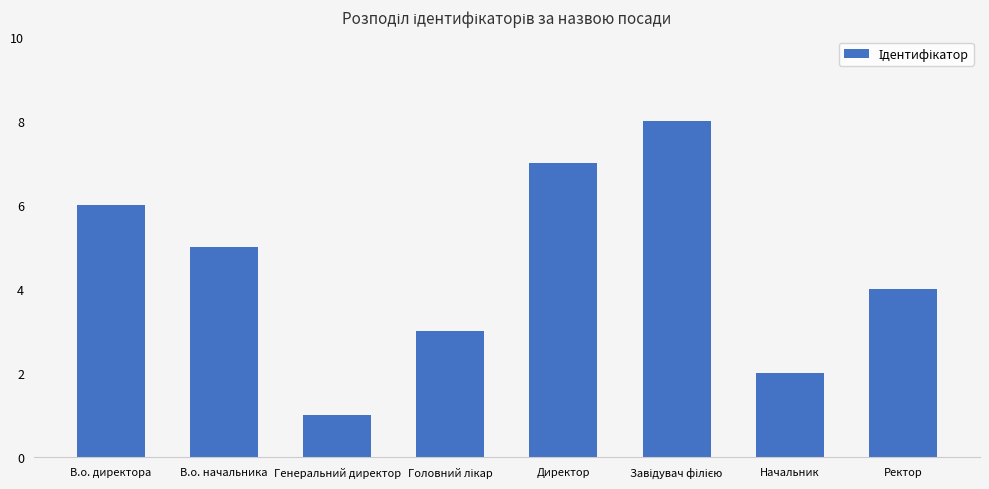

What is the difference between the second highest and minimum values?

6